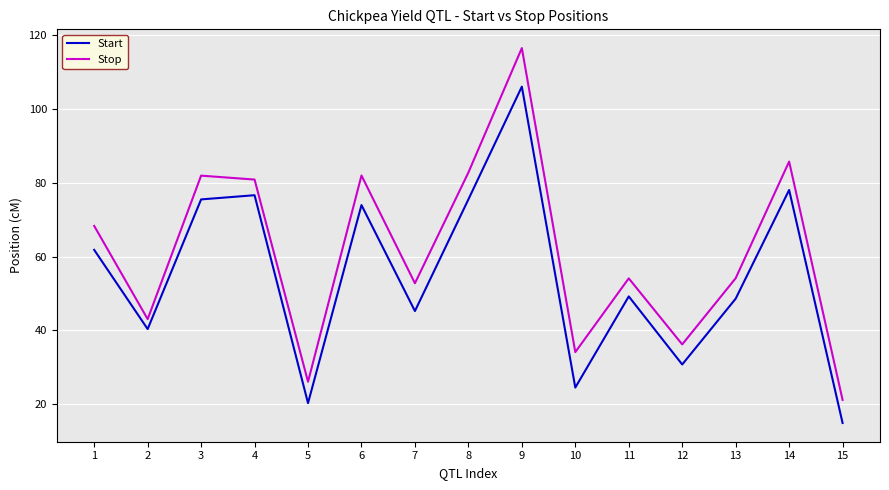

What is the difference between the highest and lowest values at 1?

6.5